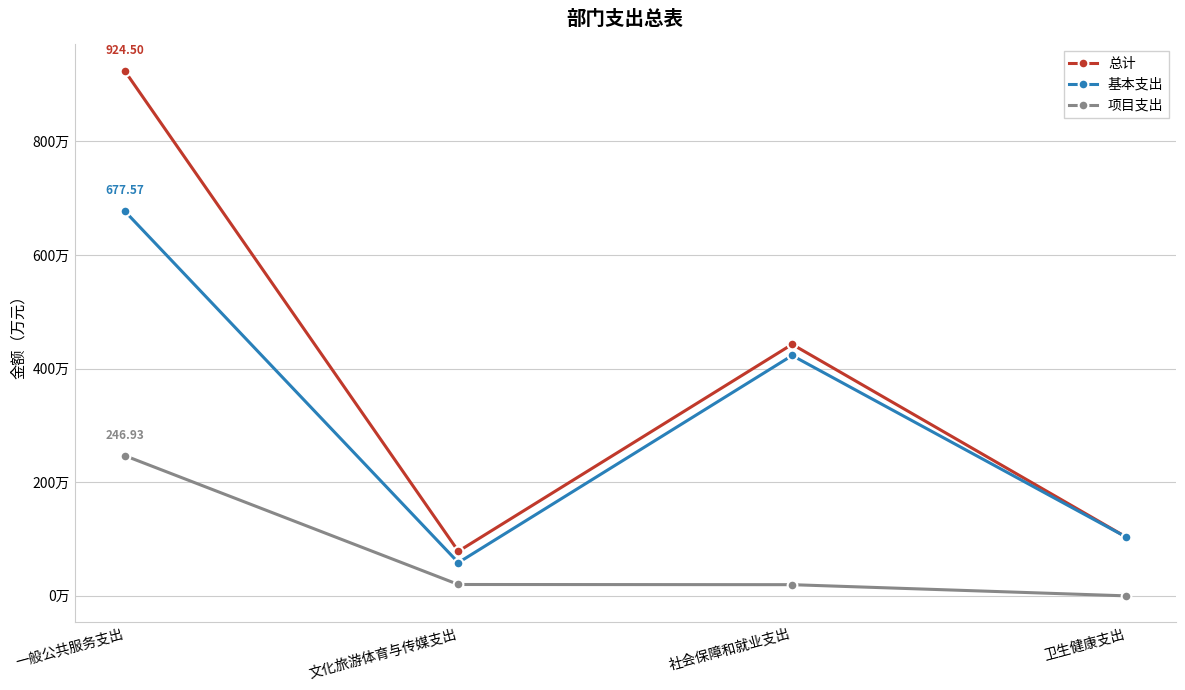

The value of 项目支出 at 文化旅游体育与传媒支出 is 11.2. True or false?

False